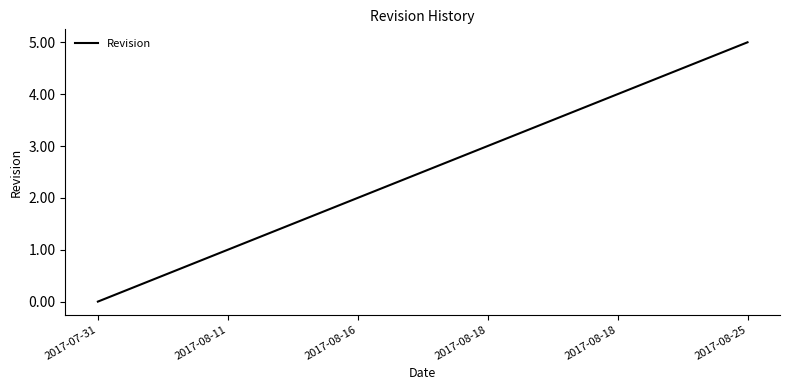

How many lines are shown in the chart?

1